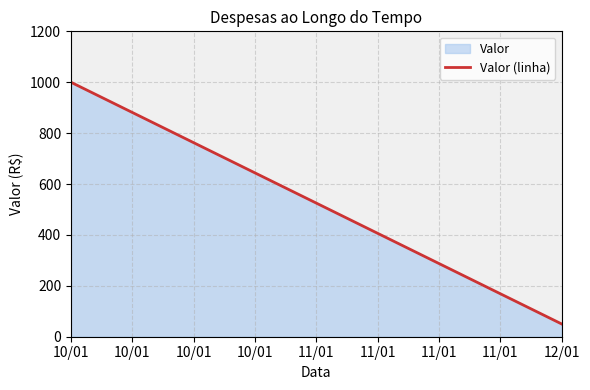

How many values are between 50 and 1000?

2